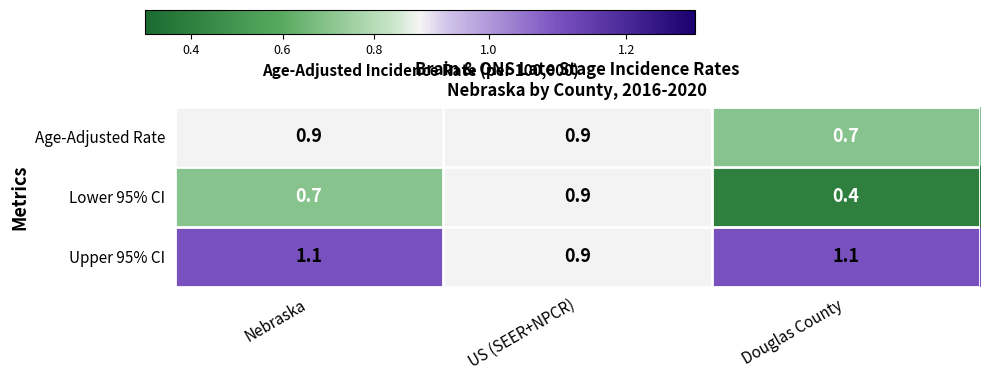

Which series has the widest spread of values?

Lower 95% CI